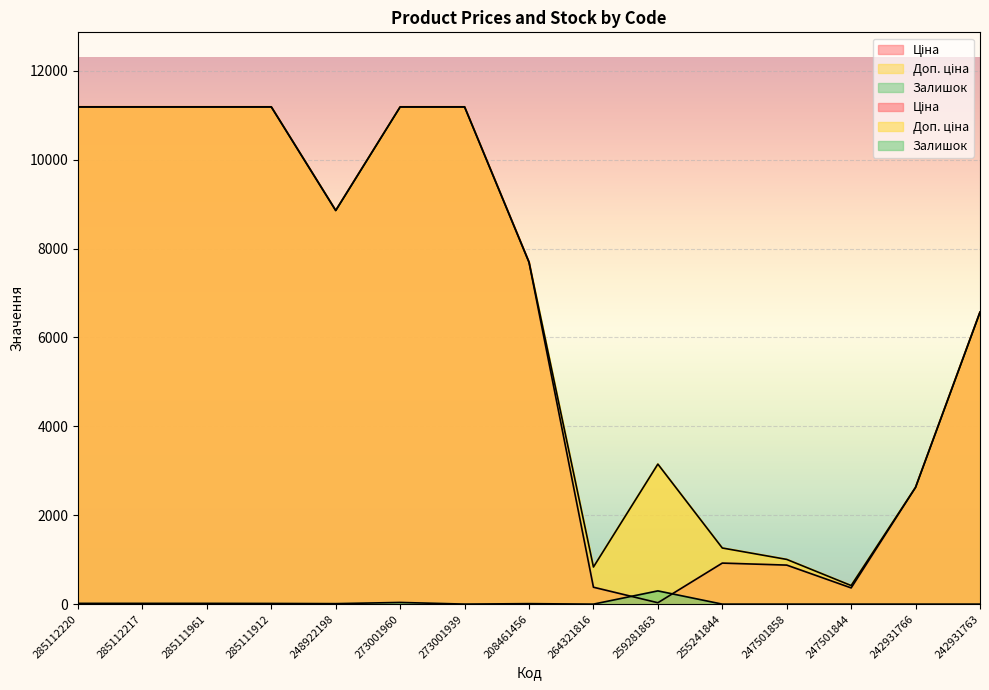

At which category does Доп. ціна reach its first local valley?

248922198